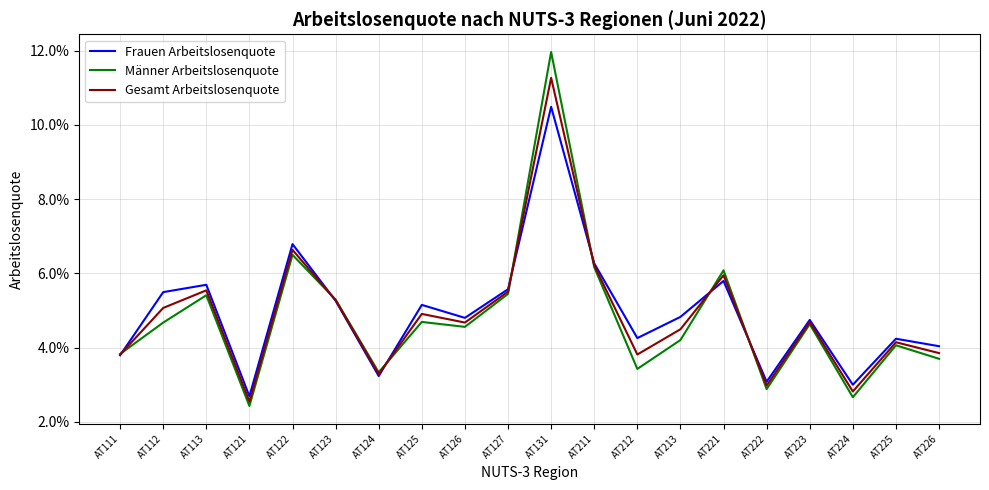

True or false: Männer Arbeitslosenquote has a value of 0.0 at AT126.

True